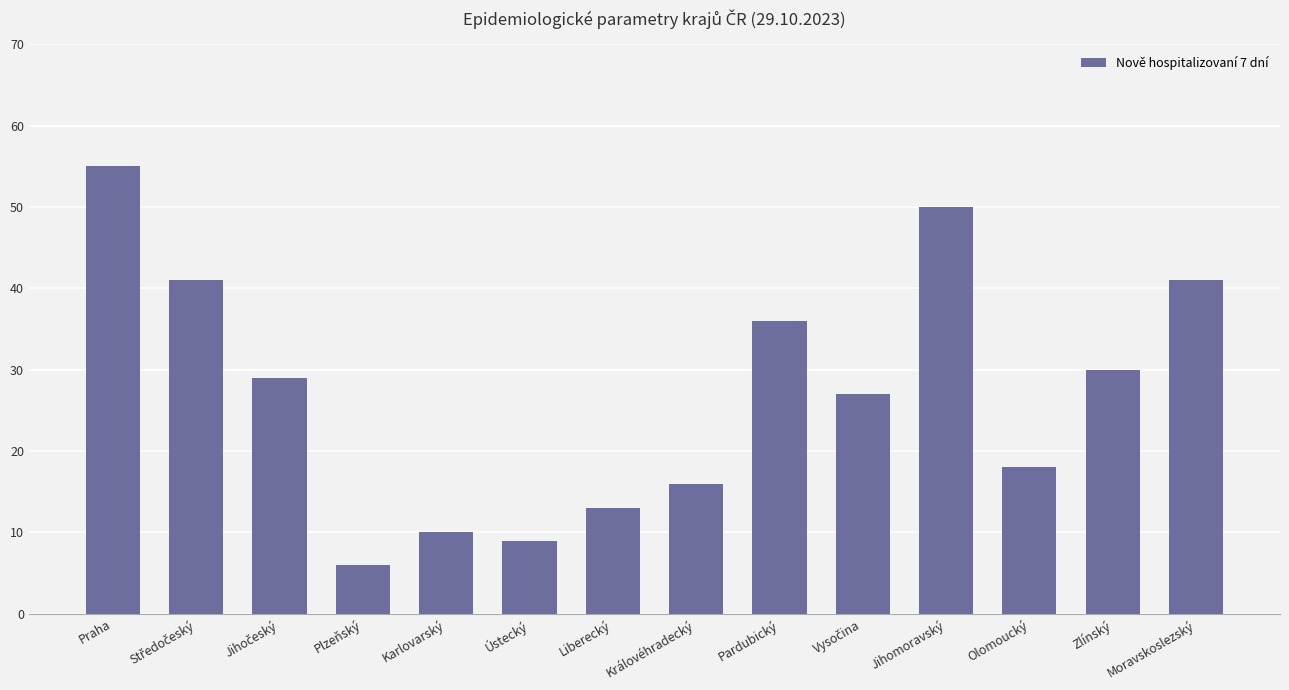

What is the greatest value displayed?

55